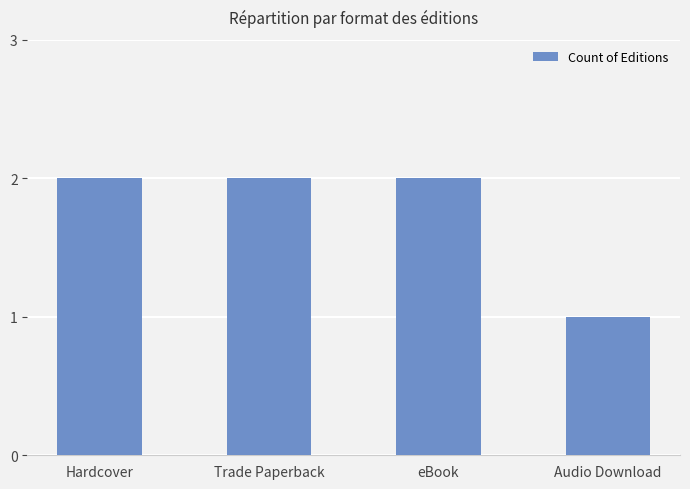

What is the change in value from Trade Paperback to Audio Download?

-1